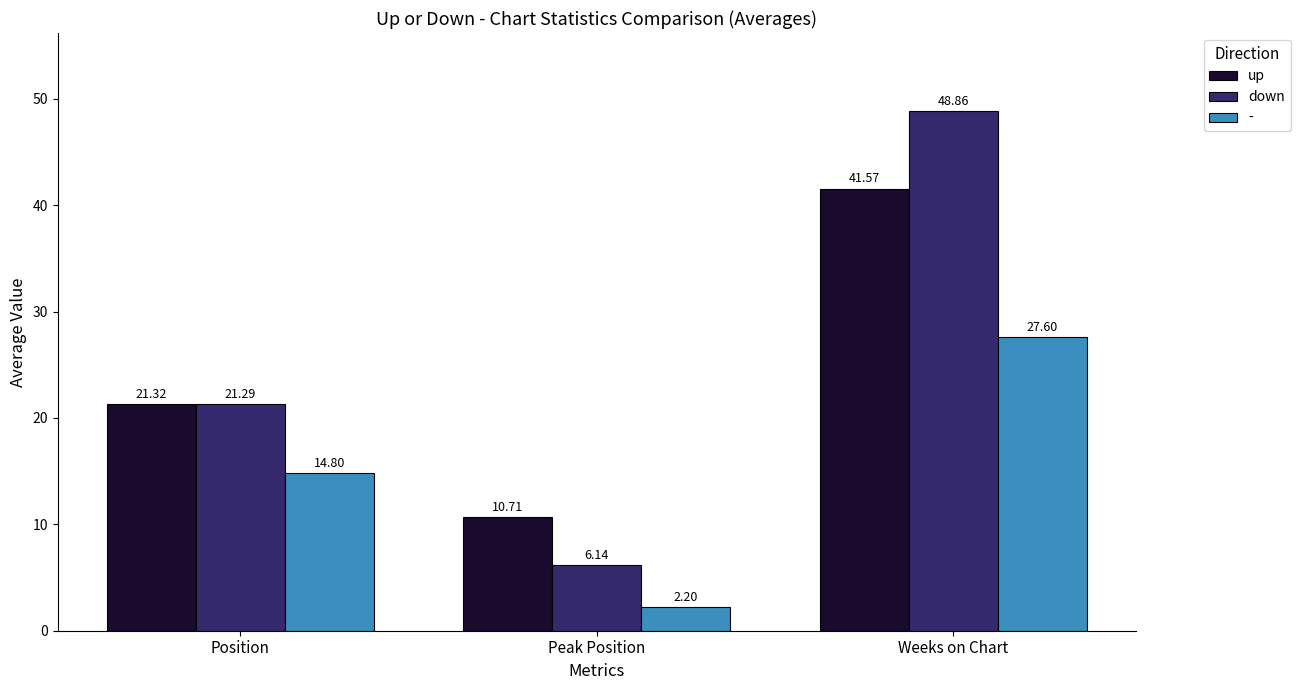

Between Peak Position and Weeks on Chart, which series saw the biggest shift?

down